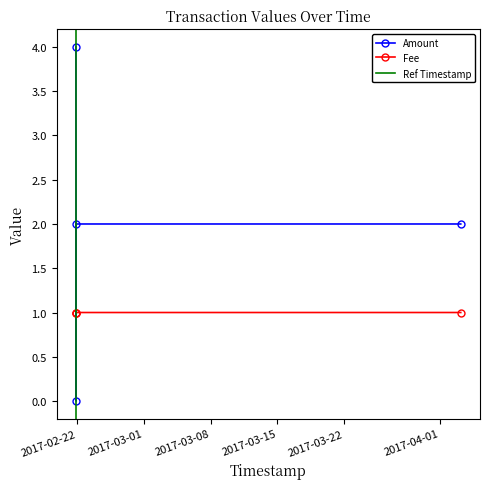

How many values in the Amount series are below 2?

1